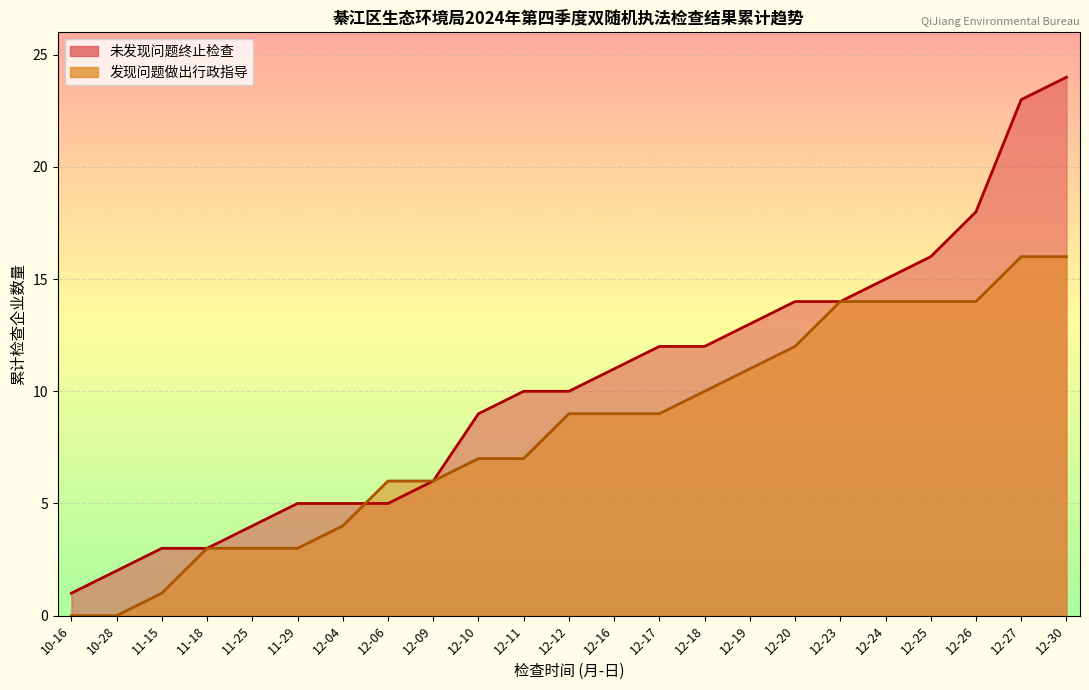

Which series has the largest total across all categories?

未发现问题终止检查